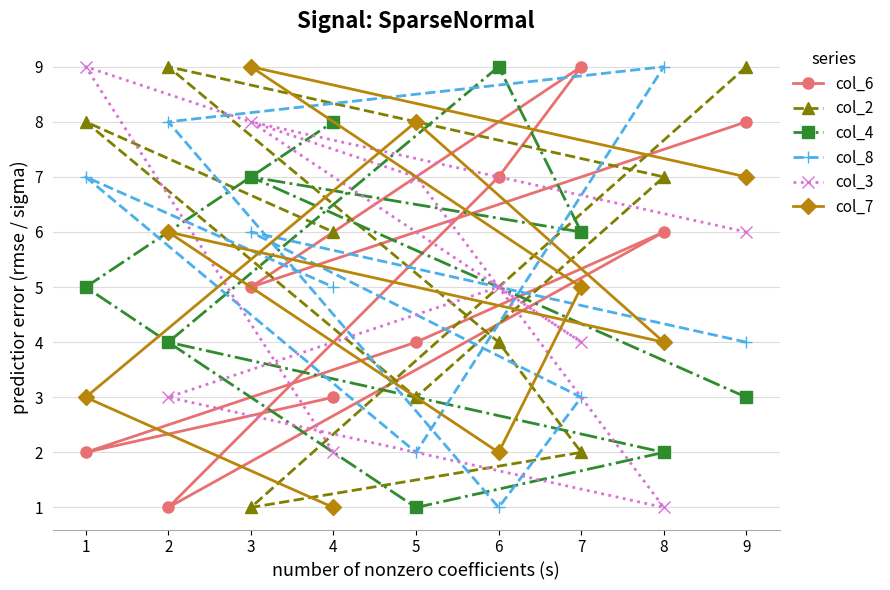

What are all the series names shown in the legend?

col_6, col_2, col_4, col_8, col_3, col_7